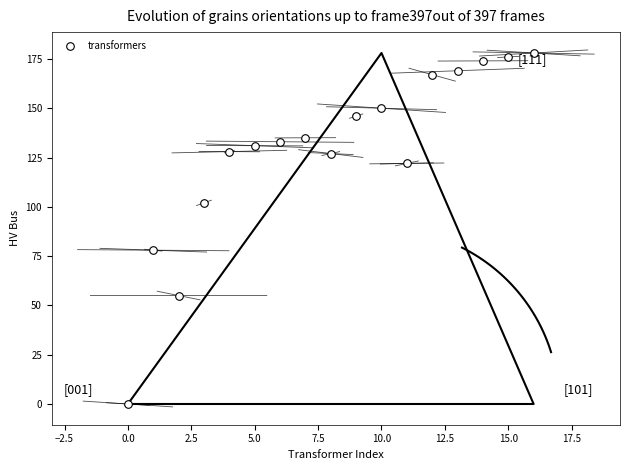

What is the range of Y values (max minus min)?

178